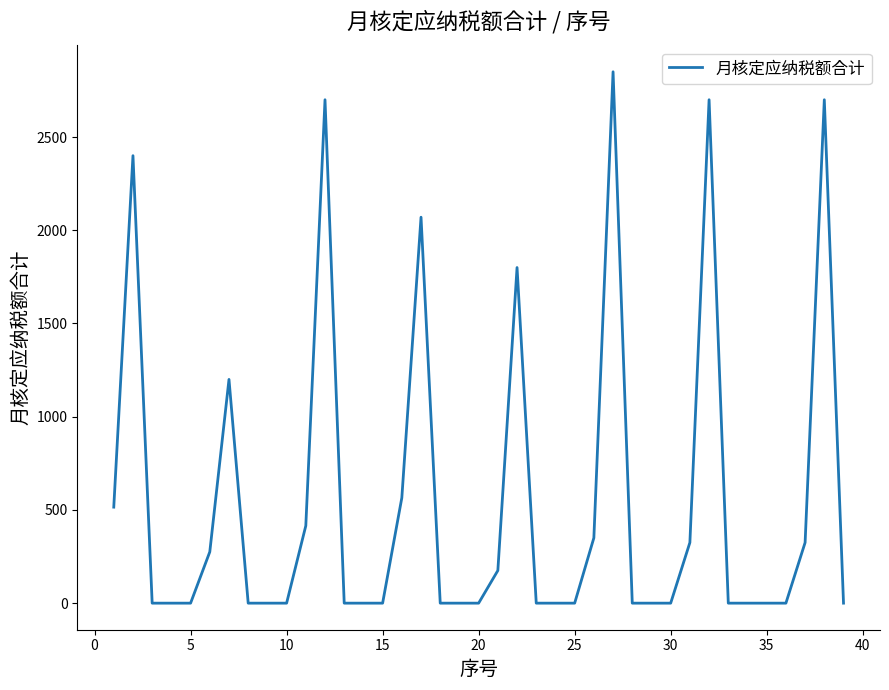

Does the chart display data point markers on the line(s)?

No